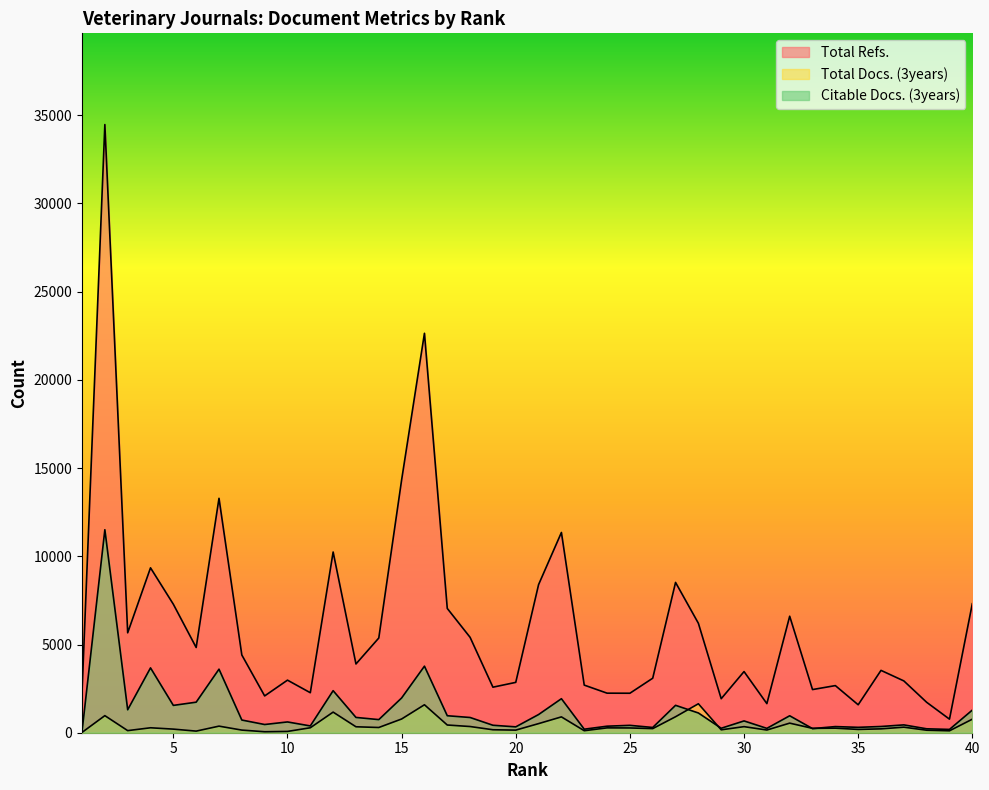

What is the spread (max minus min) of values at 27?

7614